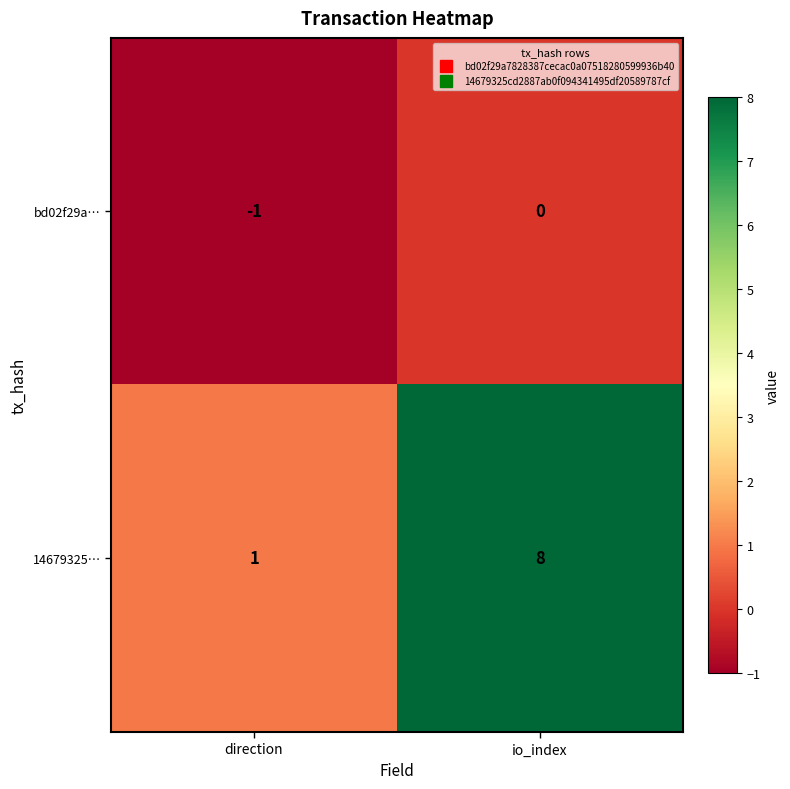

Count the number of data series in this chart.

2